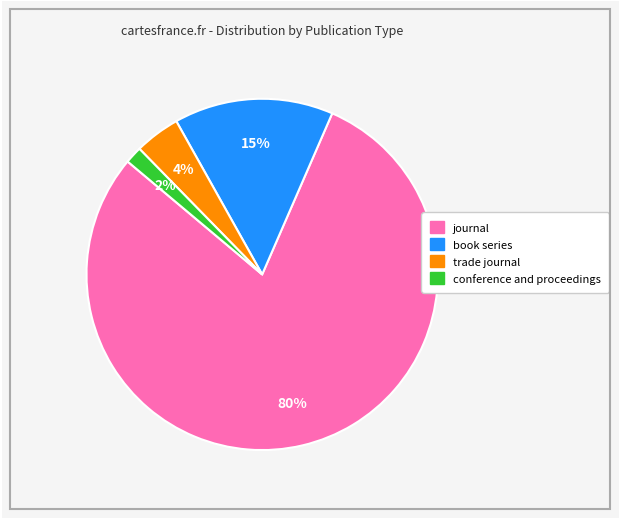

Do book series and conference and proceedings together represent more than half of the pie?

No